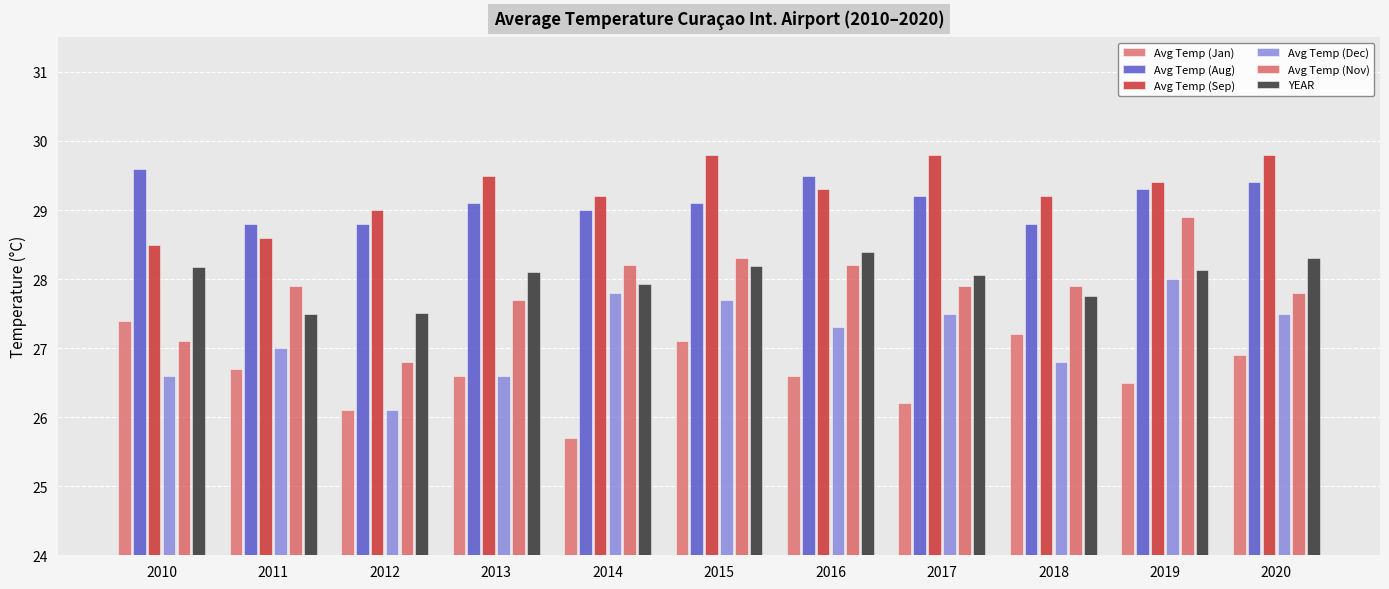

What is the value of the Avg Temp (Nov) bar at the 2nd from the left?

27.9